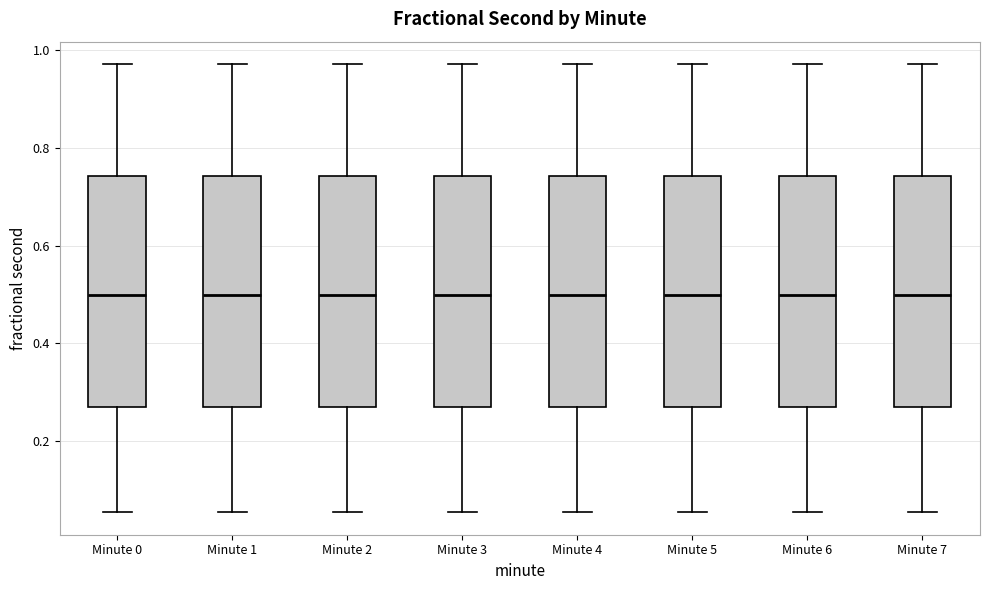

Reading left to right, transcribe this box plot: for each box, give where its median line is, the range the box spans, and where its two whiskers end, as read against the y-axis. The values are not printed on the chart, so give them approximately, as read against the axis.

Minute 0: median 0.50, box 0.26 to 0.74, whiskers 0.06 to 0.98
Minute 1: median 0.50, box 0.26 to 0.74, whiskers 0.06 to 0.98
Minute 2: median 0.50, box 0.26 to 0.74, whiskers 0.06 to 0.98
Minute 3: median 0.50, box 0.26 to 0.74, whiskers 0.06 to 0.98
Minute 4: median 0.50, box 0.26 to 0.74, whiskers 0.06 to 0.98
Minute 5: median 0.50, box 0.26 to 0.74, whiskers 0.06 to 0.98
Minute 6: median 0.50, box 0.26 to 0.74, whiskers 0.06 to 0.98
Minute 7: median 0.50, box 0.26 to 0.74, whiskers 0.06 to 0.98